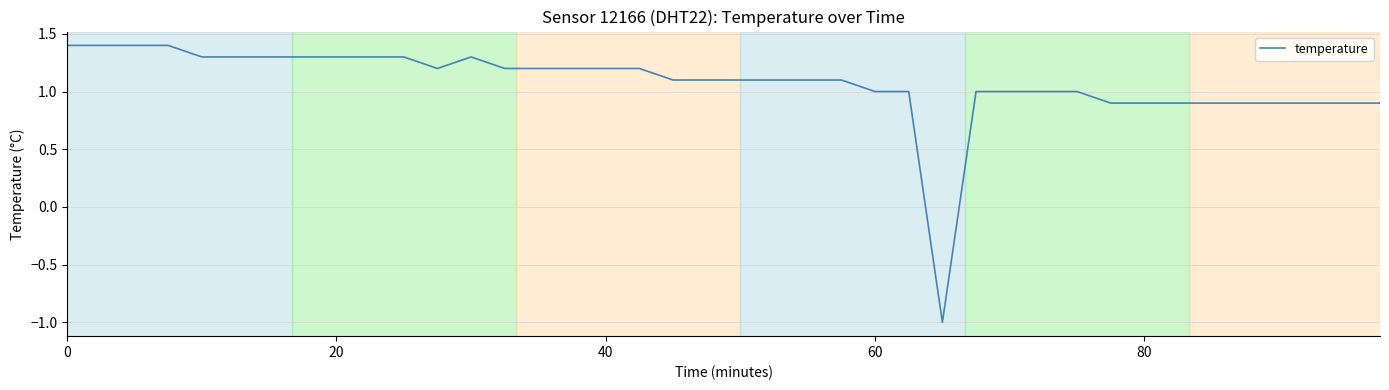

What is the difference between the maximum and minimum values?

2.4